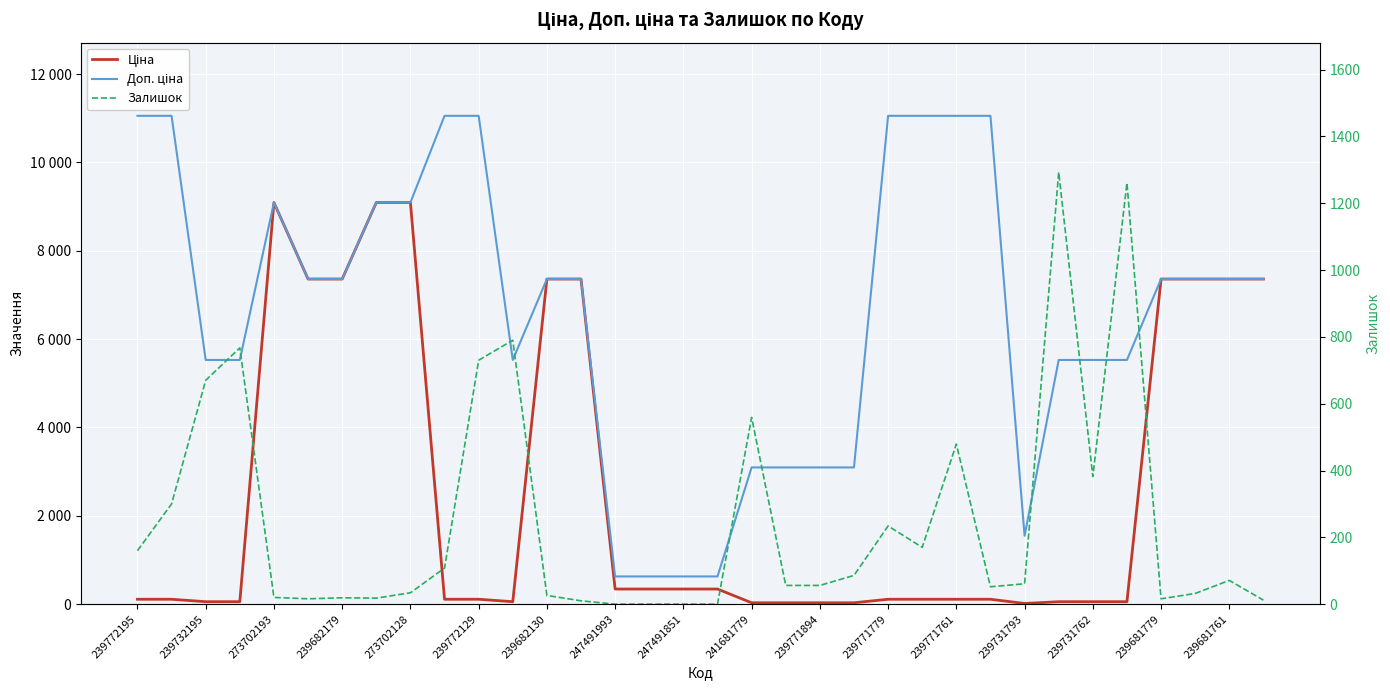

At how many categories does at least one series exceed 10952?

8